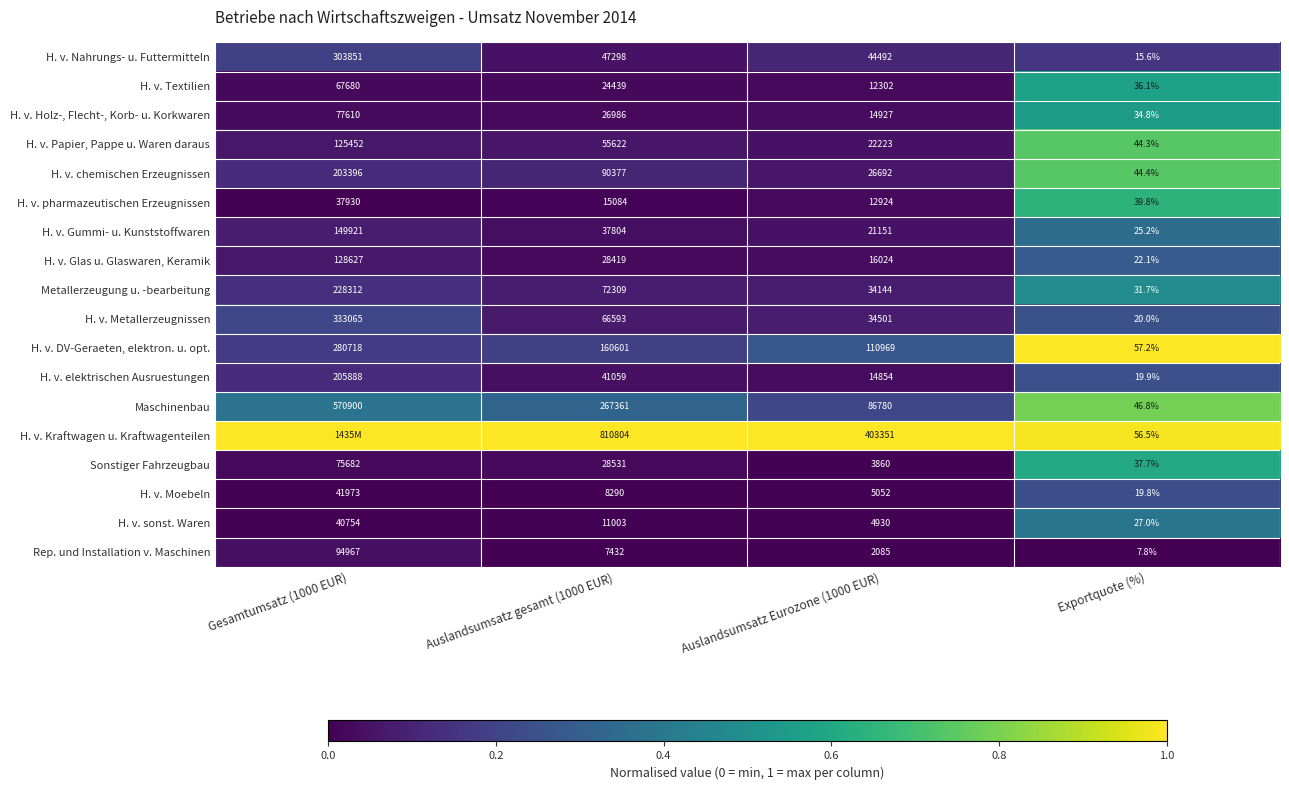

What is the difference between the maximum and second lowest values in the H. v. Metallerzeugnissen series?

298564.0